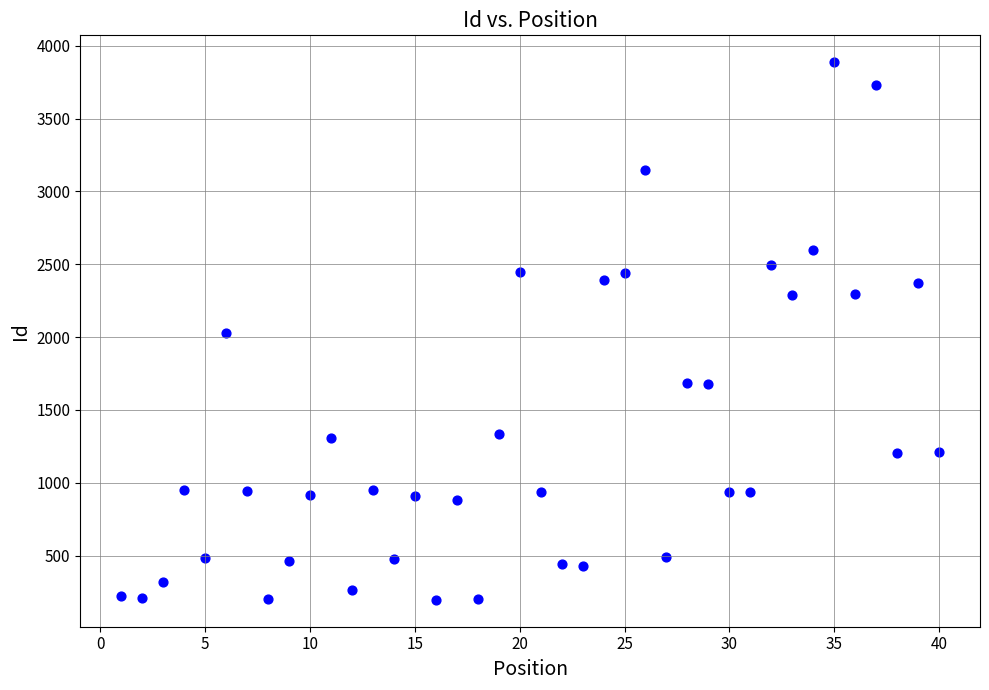

What is the range of Y values (max minus min)?

3690